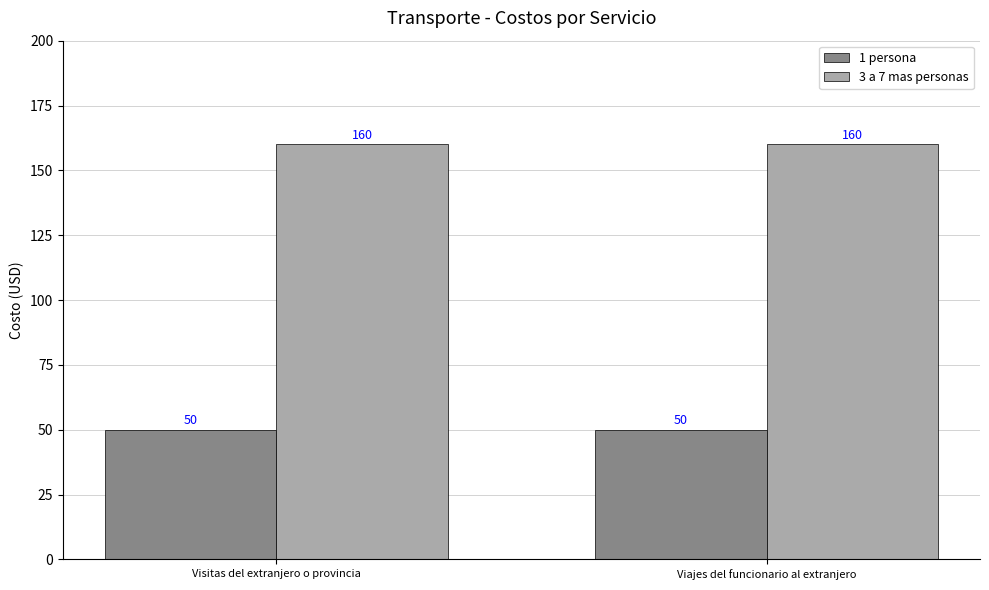

At how many categories does at least one series exceed 109?

2